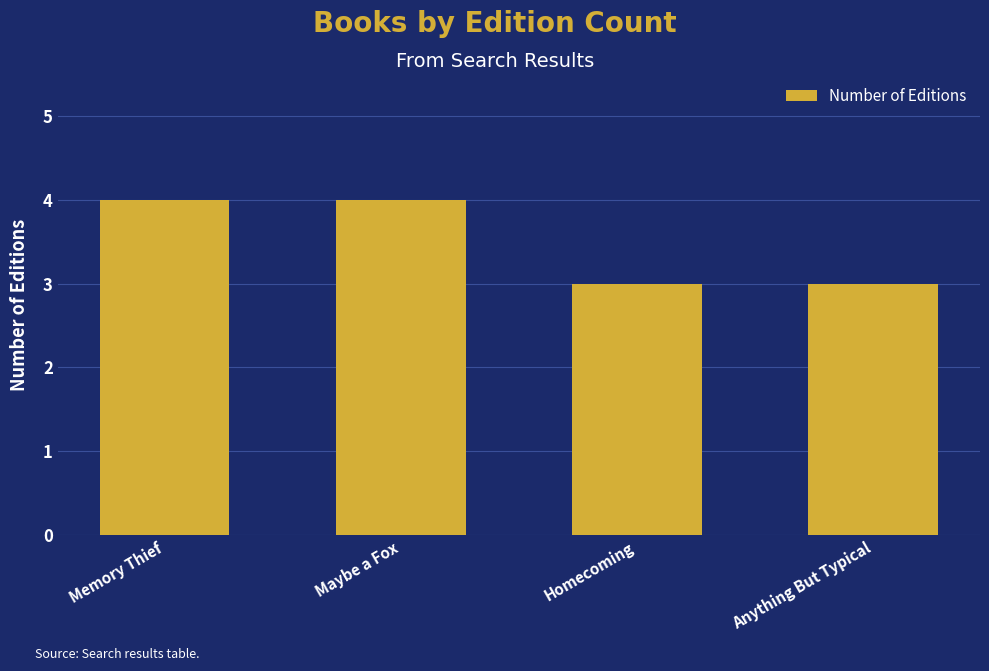

True or false: the data shows 4 at Memory Thief.

True